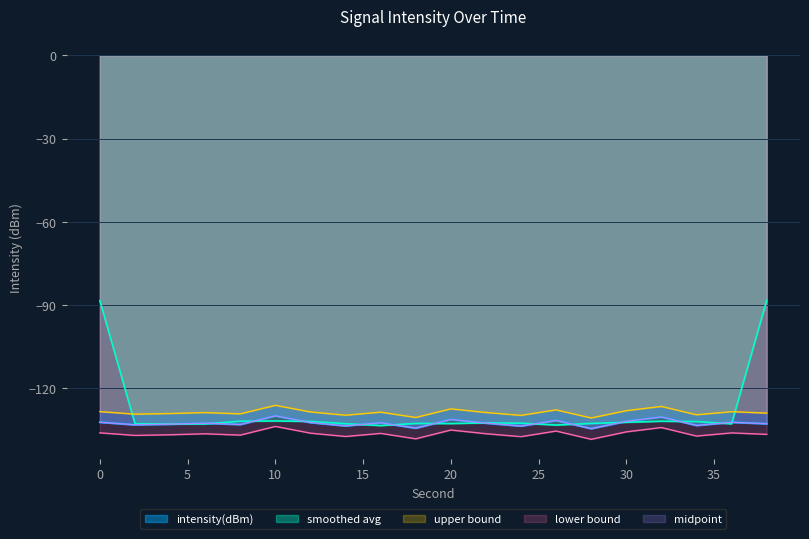

The chart shows a value of -132.4 at 12. True or false?

True